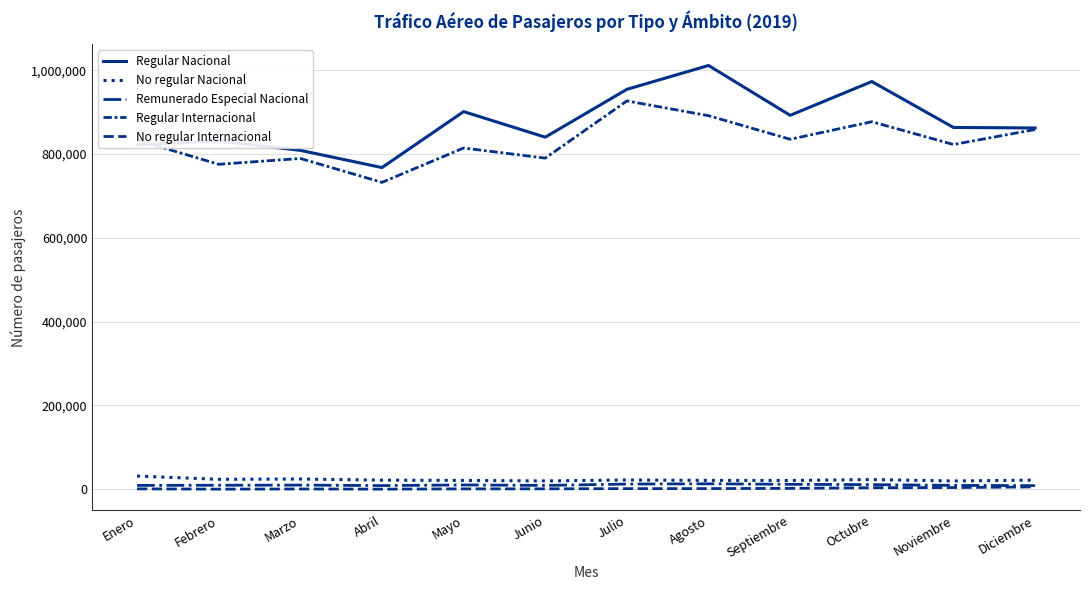

In No regular Internacional, how many points are lower than both neighbors (excluding endpoints)?

2